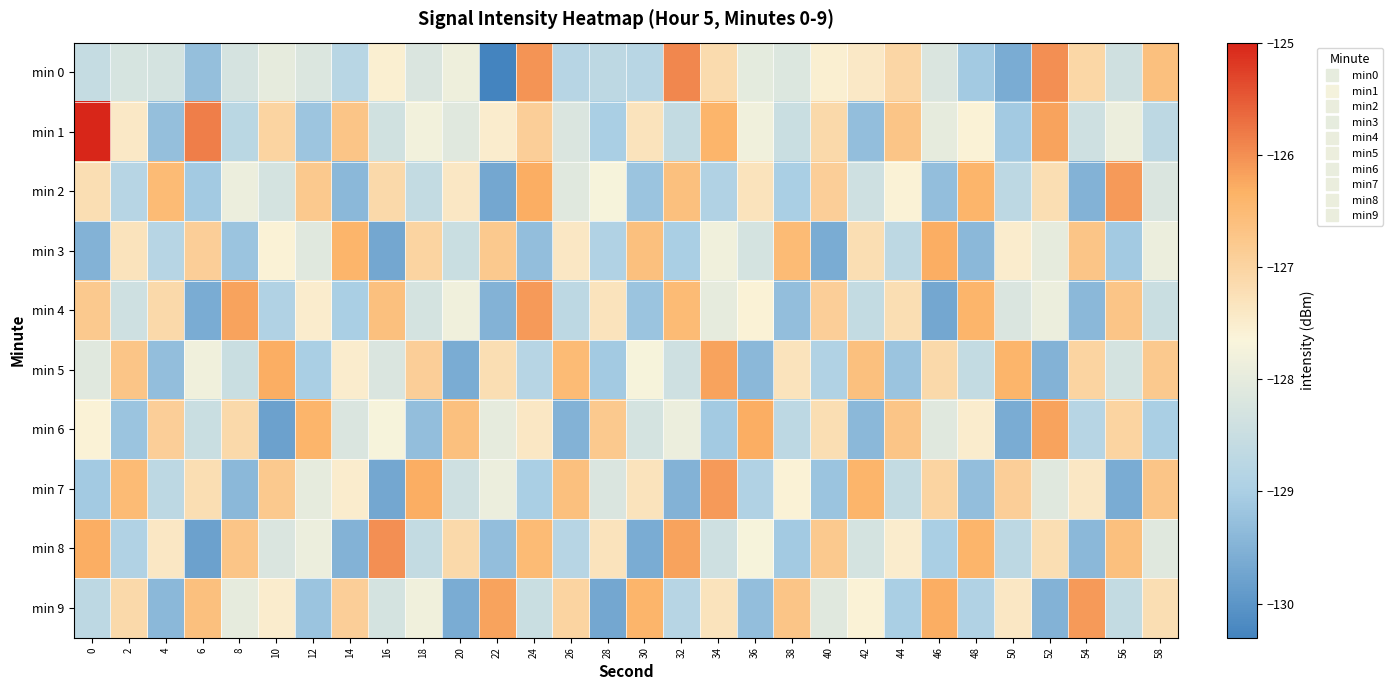

At which category is the sum across all series the highest?

24